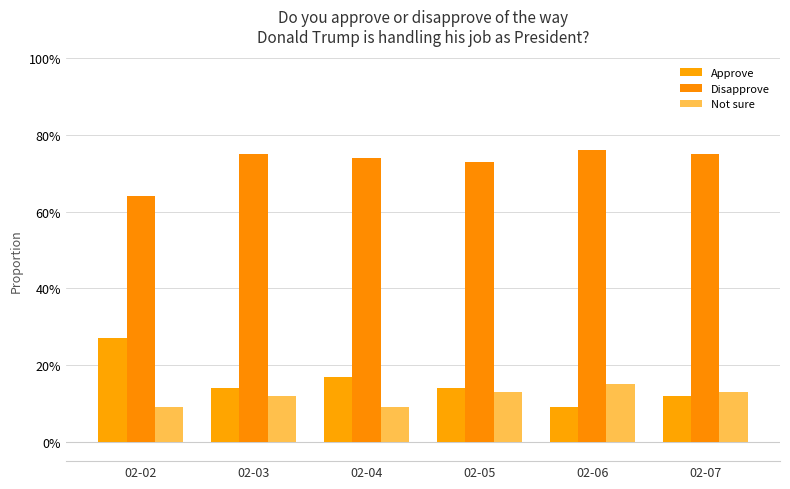

The value of Approve at 02-04 is 0.0. True or false?

False